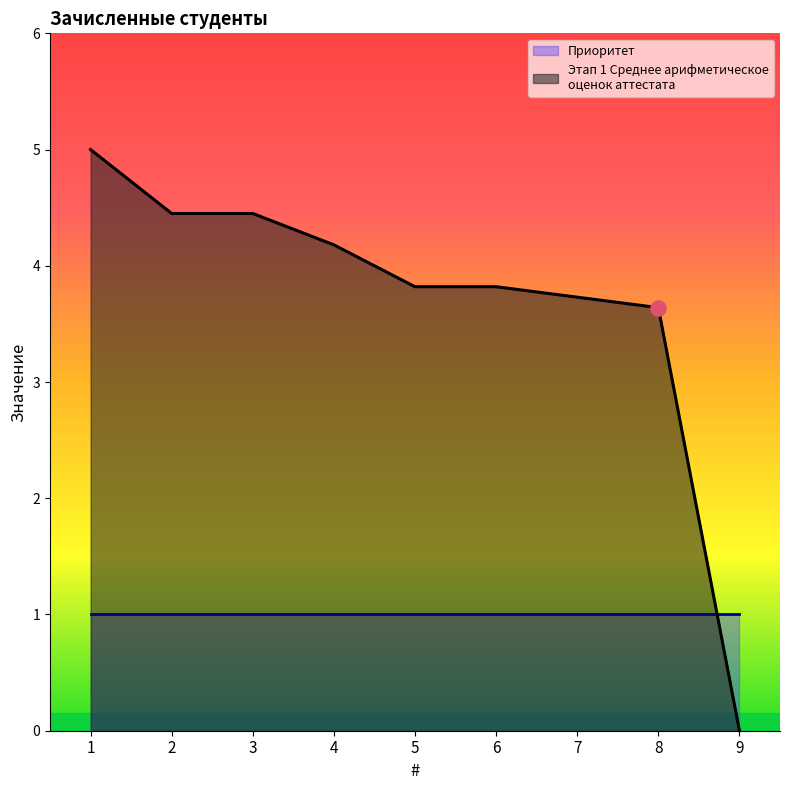

What is the change in value from 6 to 7?

-0.1